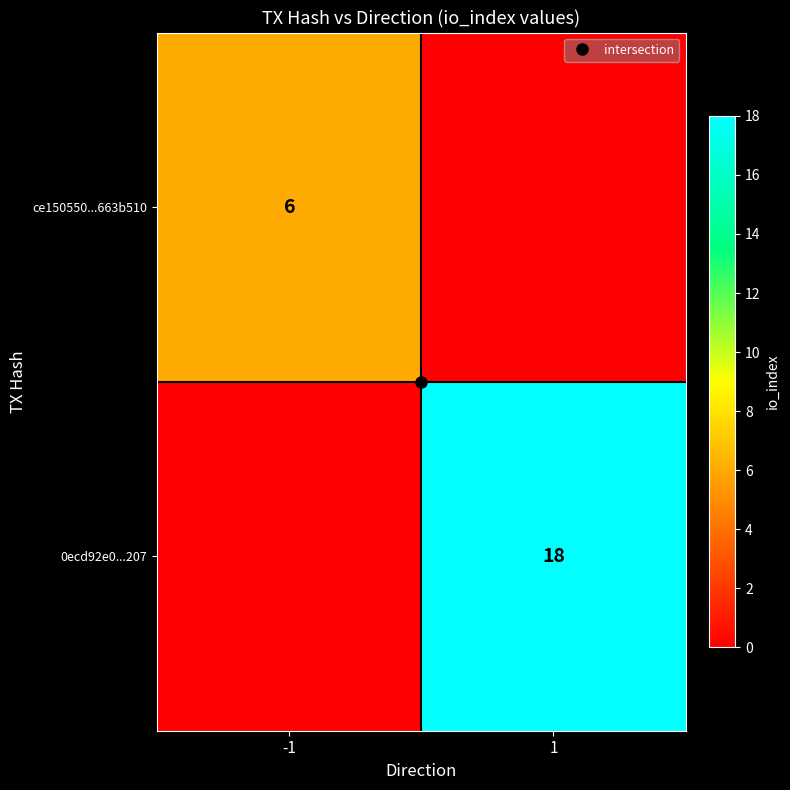

The ce150550...663b510 series shows 6 at -1. True or false?

True